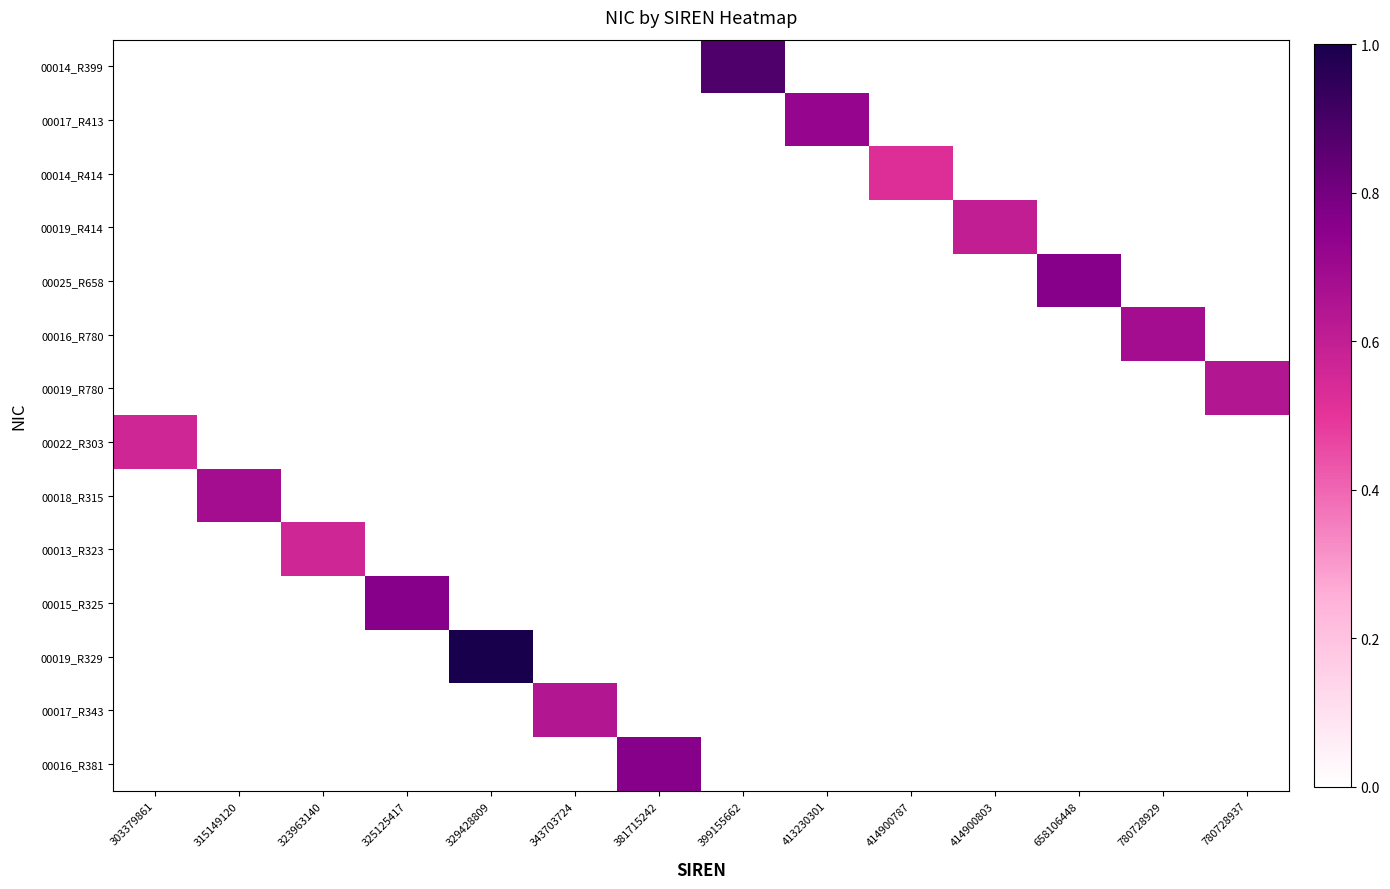

Which label corresponds to the smallest value in the chart?

303379861